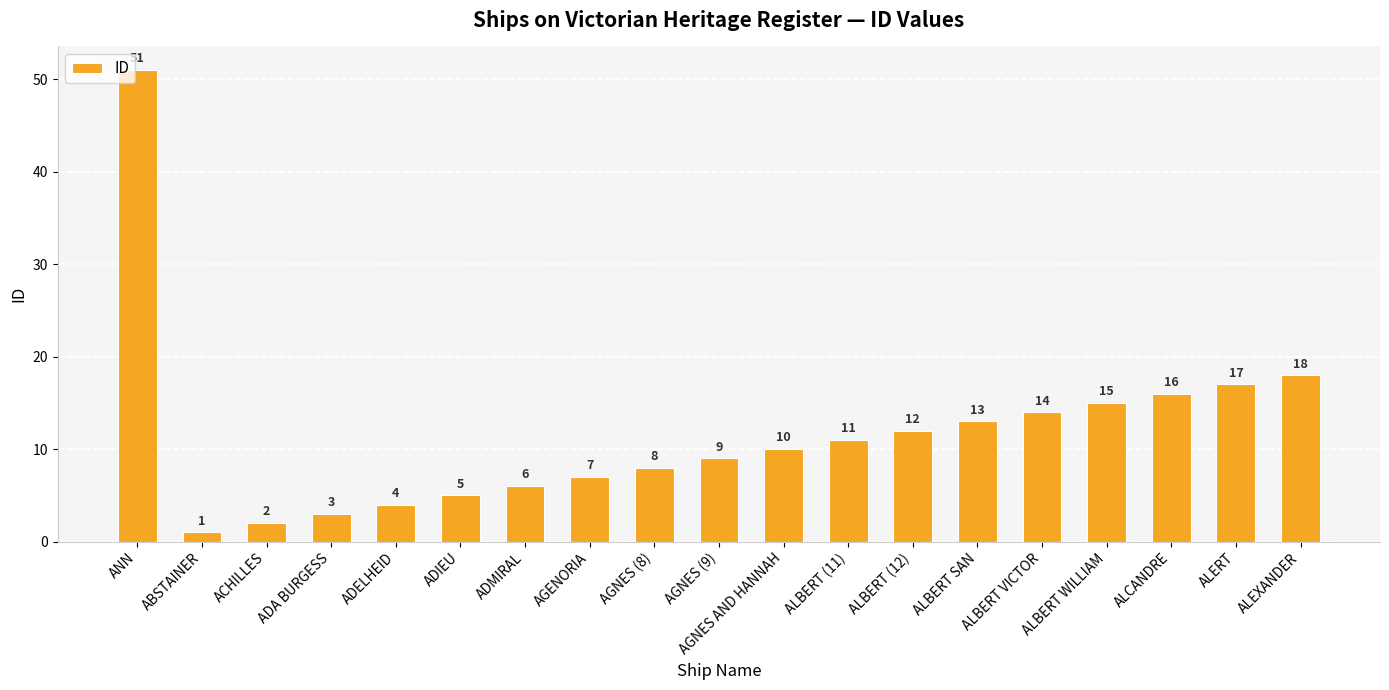

Reading left to right, extract all data points from this chart.

ANN=51	ABSTAINER=1	ACHILLES=2	ADA BURGESS=3	ADELHEID=4	ADIEU=5	ADMIRAL=6	AGENORIA=7	AGNES (8)=8	AGNES (9)=9	AGNES AND HANNAH=10	ALBERT (11)=11	ALBERT (12)=12	ALBERT SAN=13	ALBERT VICTOR=14	ALBERT WILLIAM=15	ALCANDRE=16	ALERT=17	ALEXANDER=18